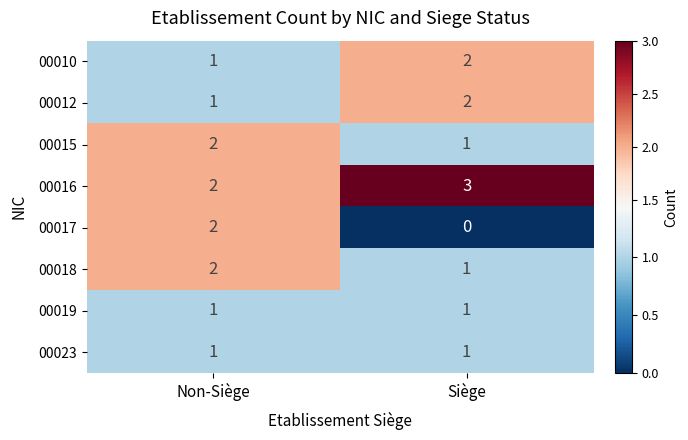

What is the greatest value displayed?

3